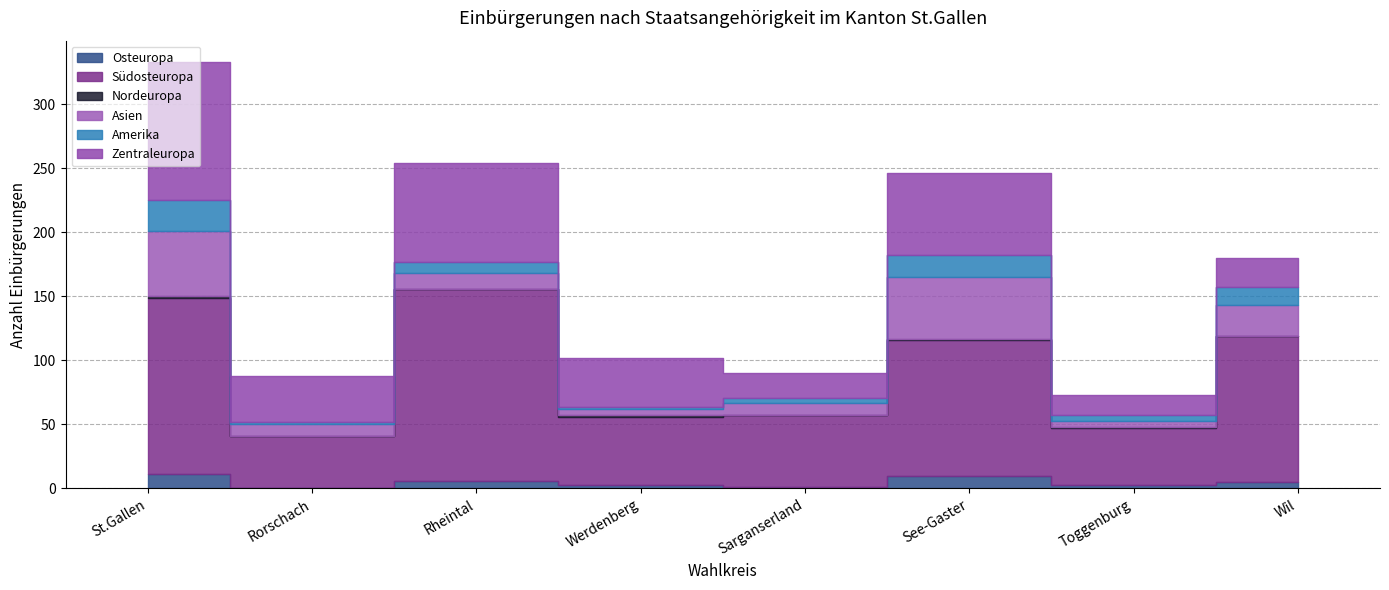

What is the value of the Asien point at the 4th from the left?

5